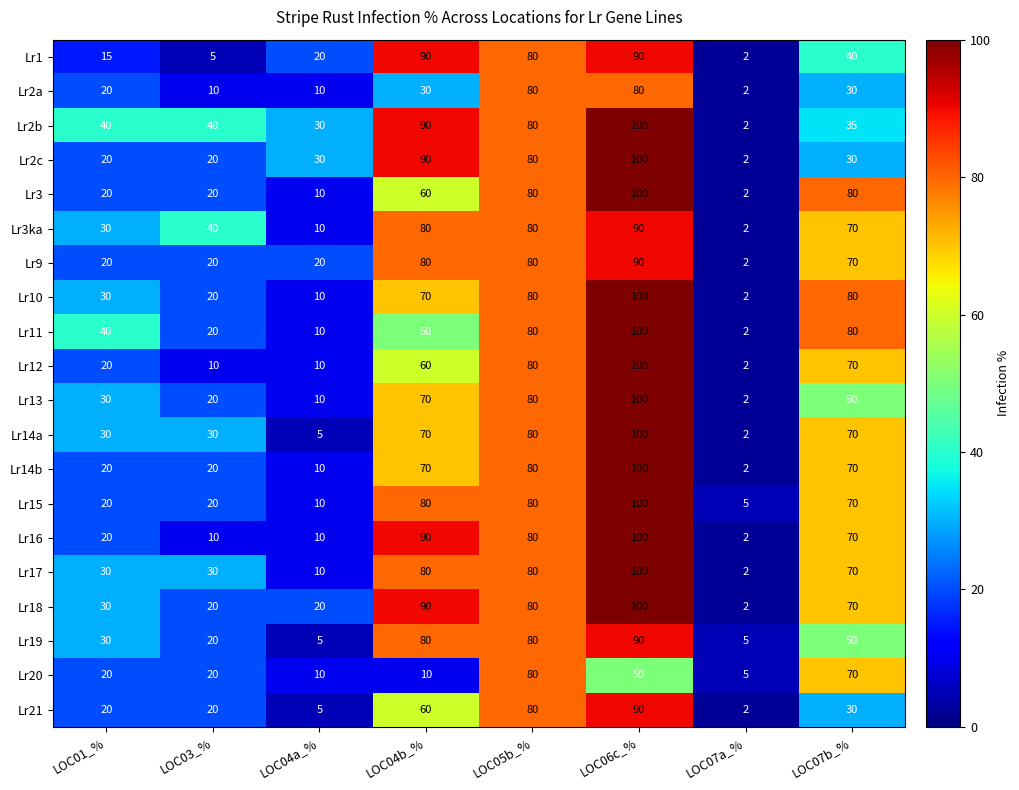

At which label does Lr19 first exceed 50?

LOC04b_%